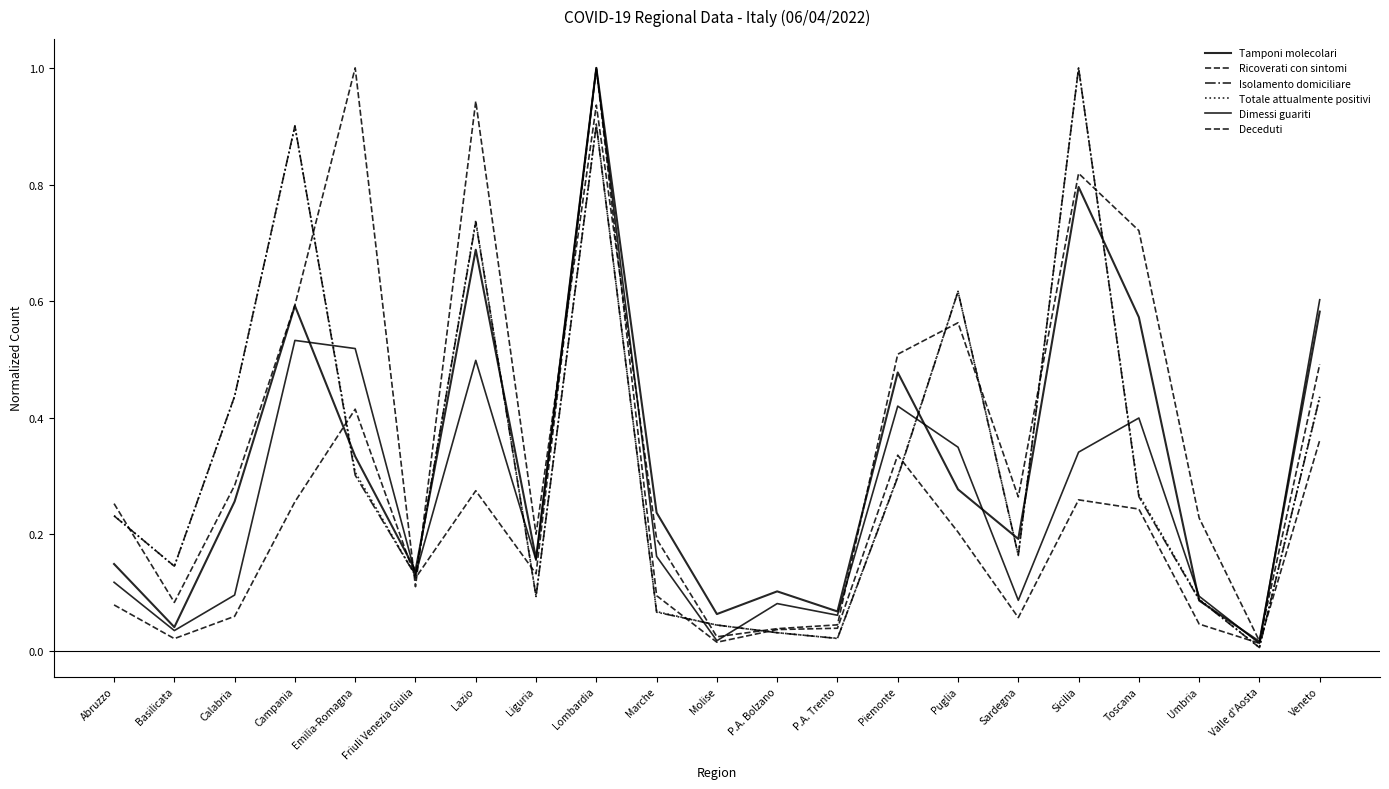

Which series changed the most between Marche and Sicilia?

Isolamento domiciliare